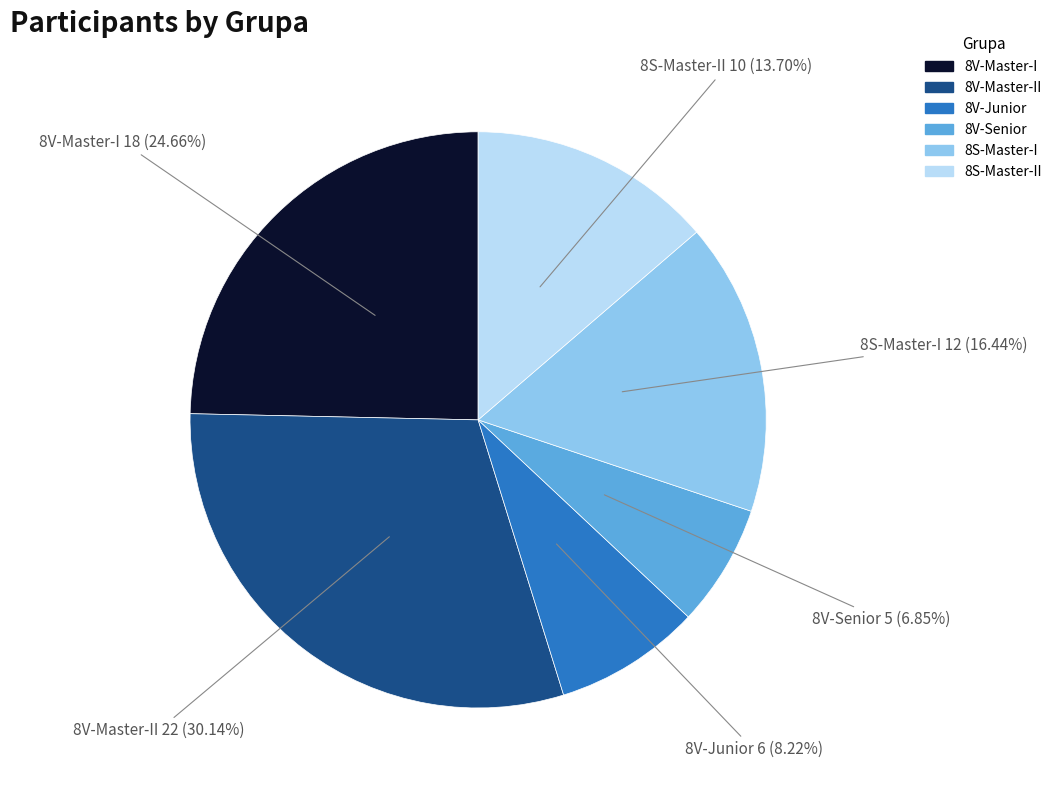

Is there any slice that represents more than half of the pie?

No